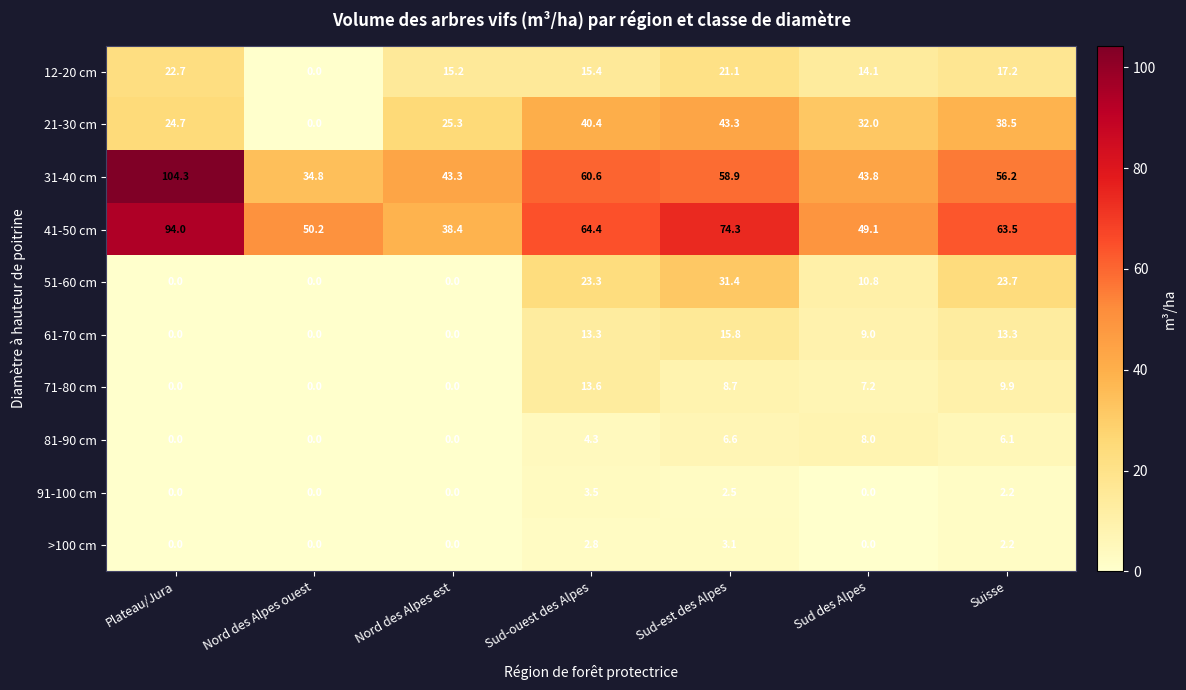

How many categories are shown in the chart?

7